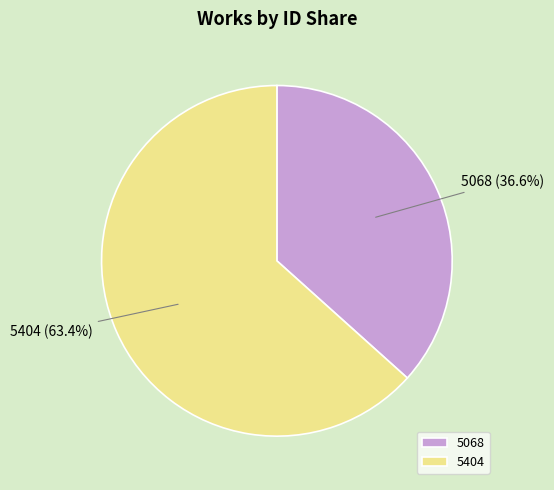

Do 5068 and 5404 together represent more than half of the pie?

Yes